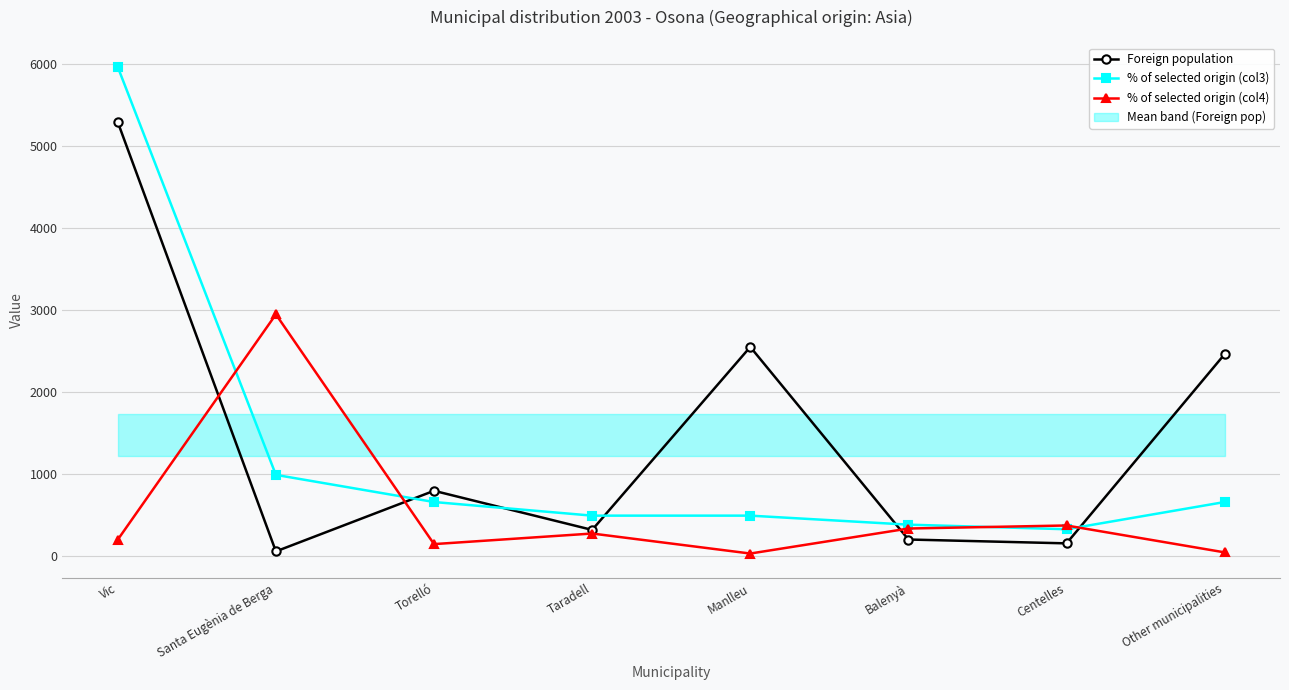

Rank the series by their average value, from lowest to highest.

% of selected origin (col4), % of selected origin (col3), Foreign population